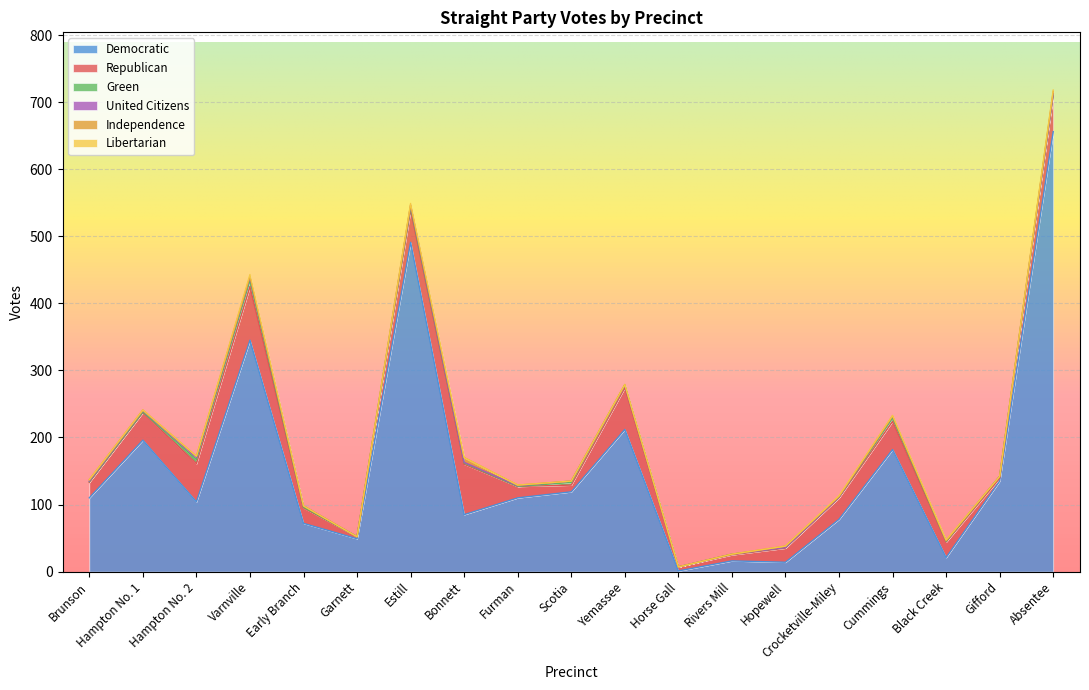

The Libertarian series shows 1 at Crocketville-Miley. True or false?

True